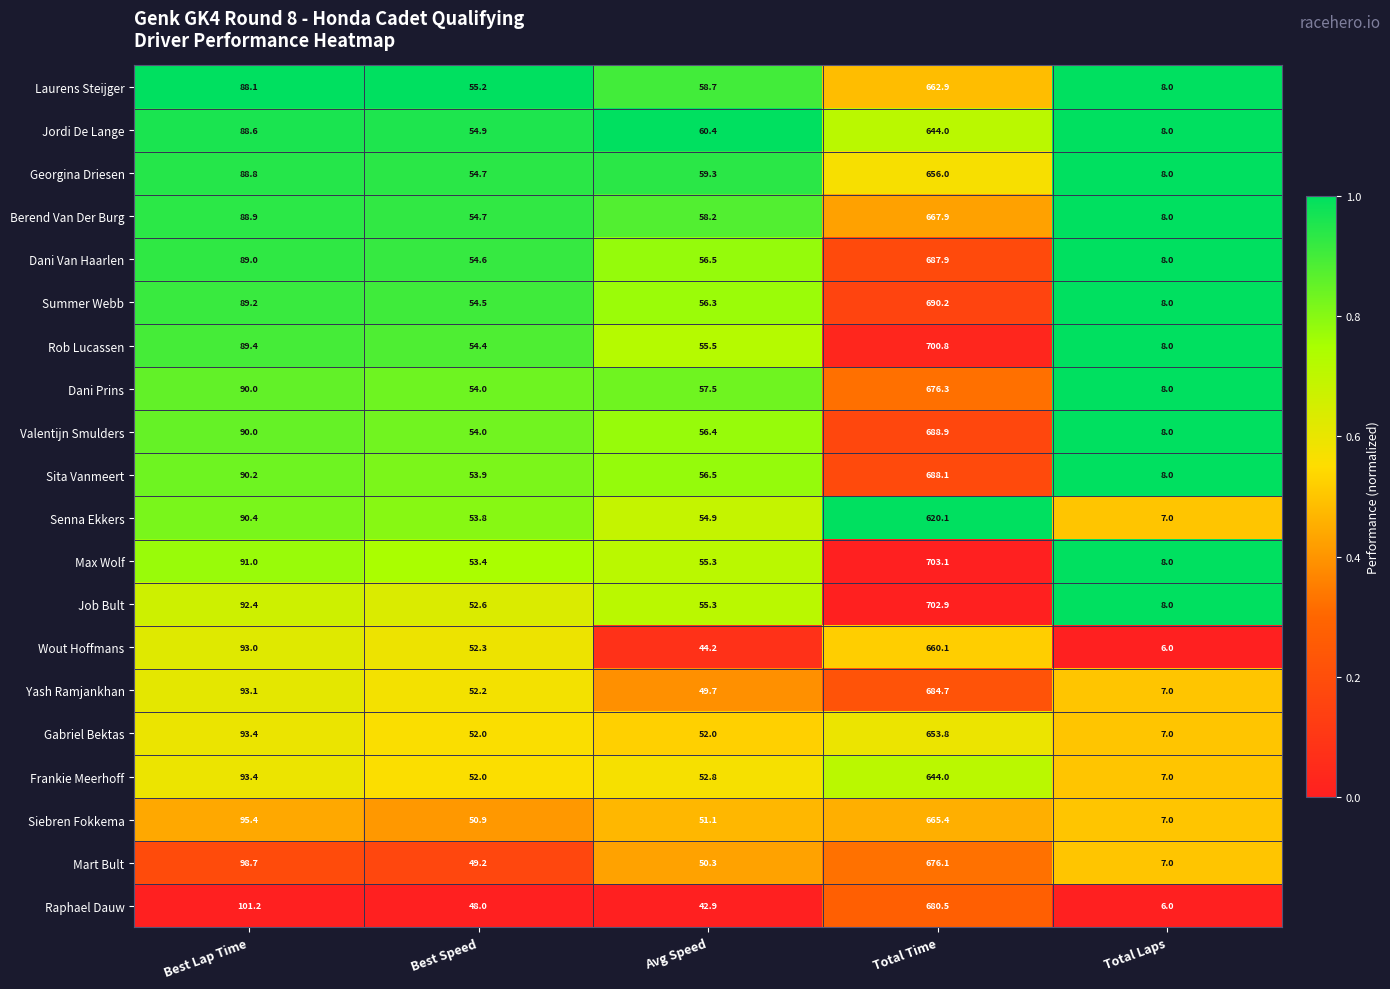

Which series changed the most between Best Lap Time and Total Laps?

Raphael Dauw